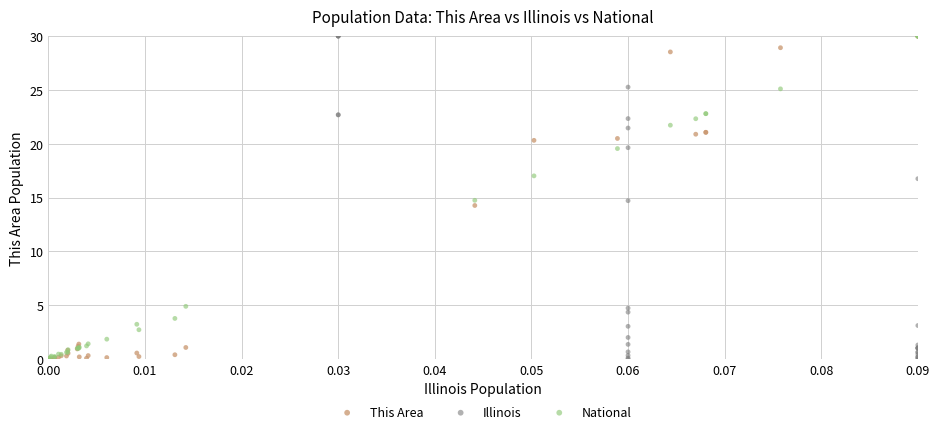

Which series has the largest Y range (max minus min)?

This Area